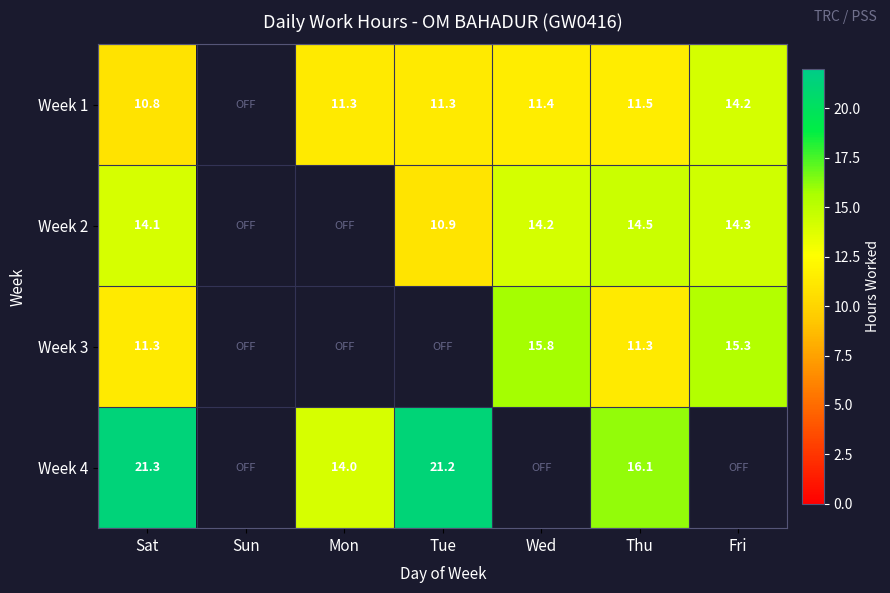

What is the greatest value displayed?

21.3